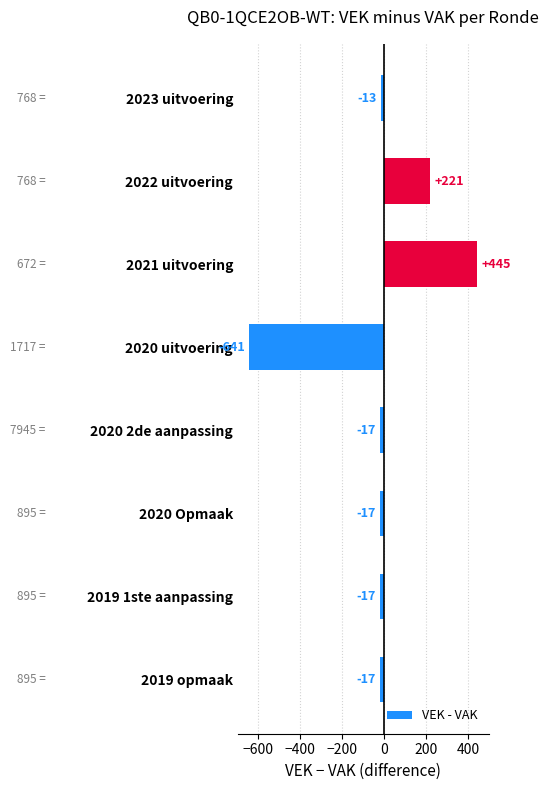

The value at 2022 uitvoering is 373. True or false?

False